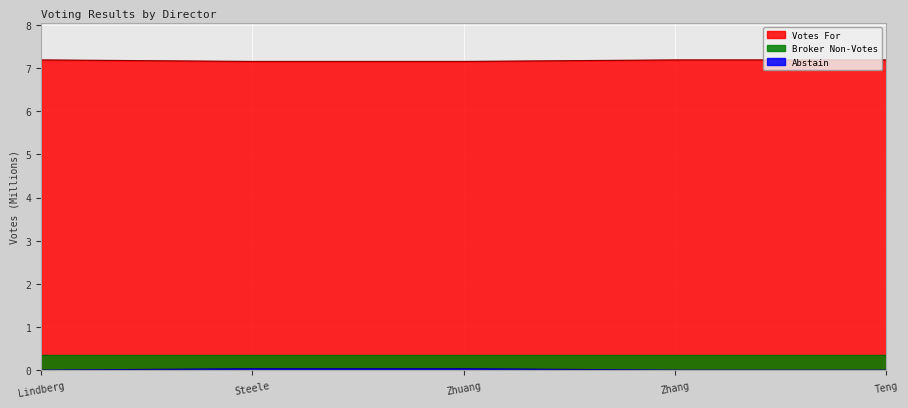

The value of Votes For at Teng is 11.3. True or false?

False